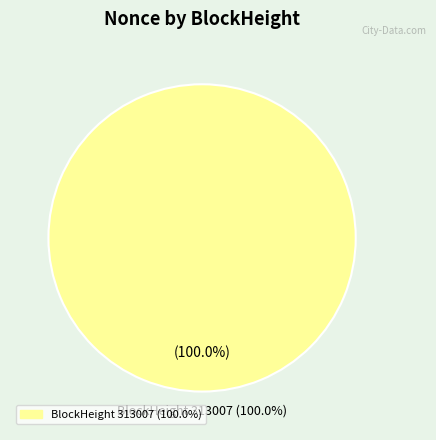

To the nearest percent, what percentage of the pie is 313007?

100%